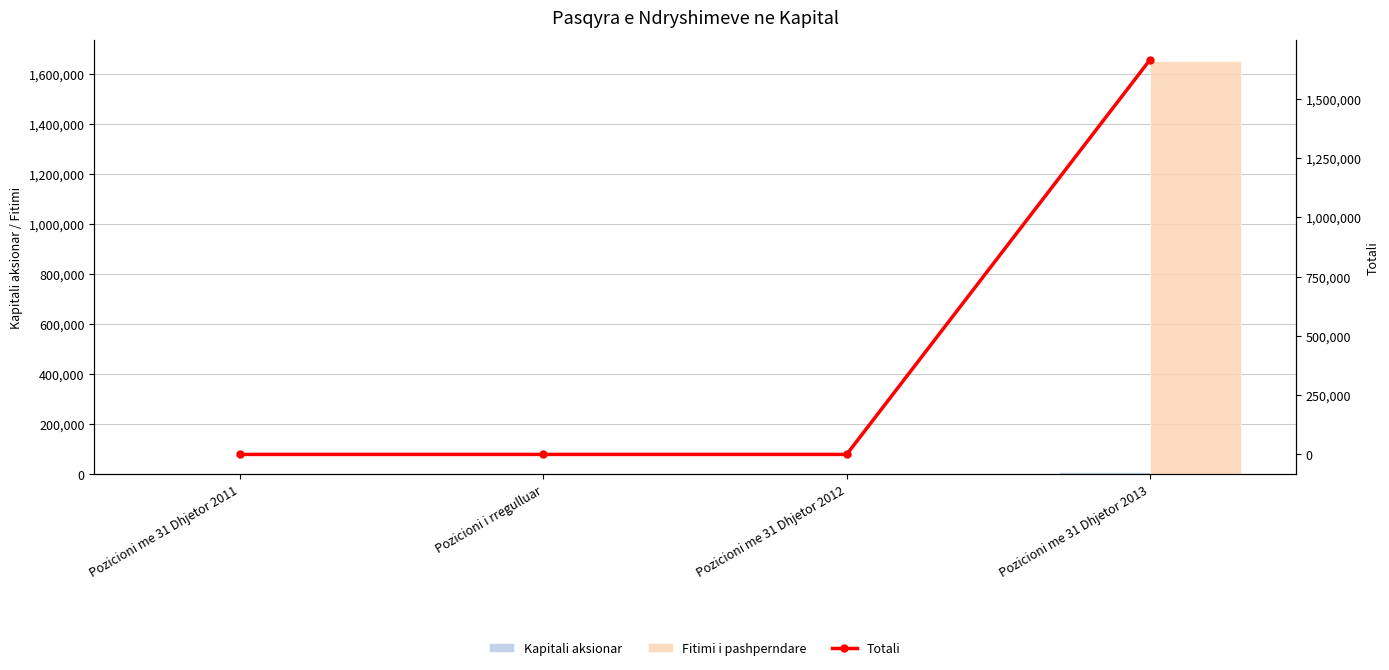

Which has a higher value, Pozicioni me 31 Dhjetor 2011 or Pozicioni me 31 Dhjetor 2013?

Pozicioni me 31 Dhjetor 2013